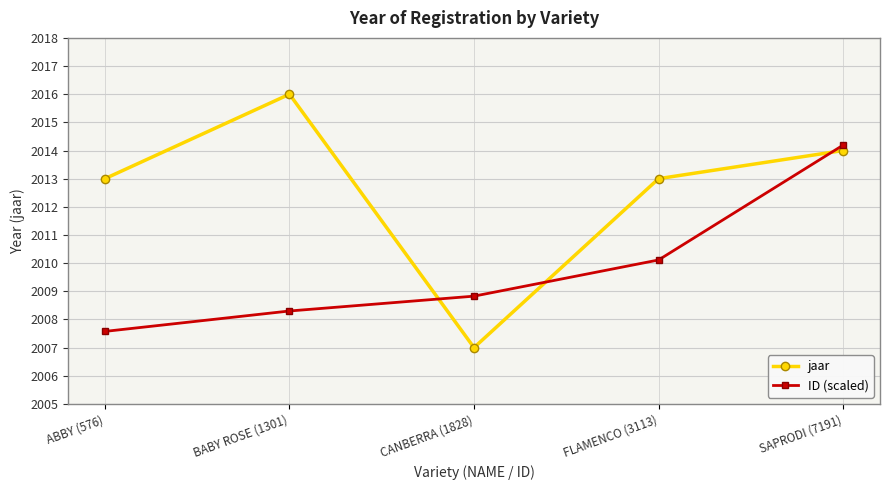

What is the total value across all series at FLAMENCO (3113)?

4023.1